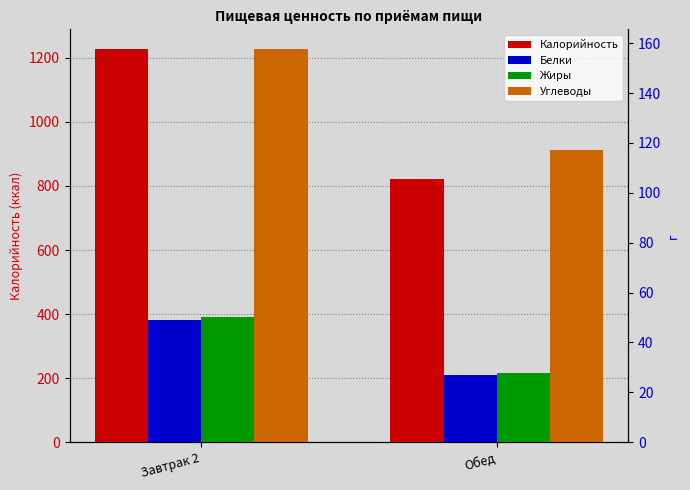

The Калорийность series shows 822.5 at Обед. True or false?

True